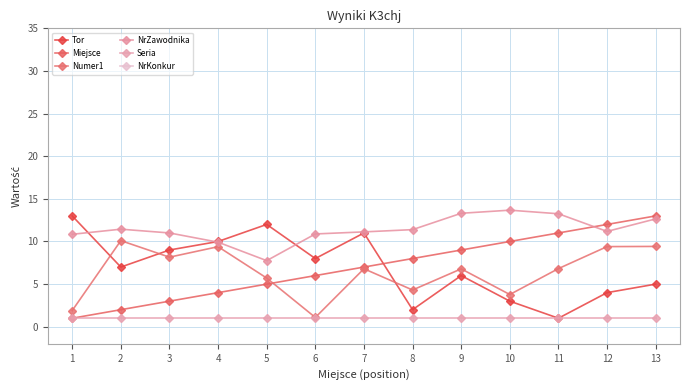

What are all the series names shown in the legend?

Tor, Miejsce, Numer1, NrZawodnika, Seria, NrKonkur